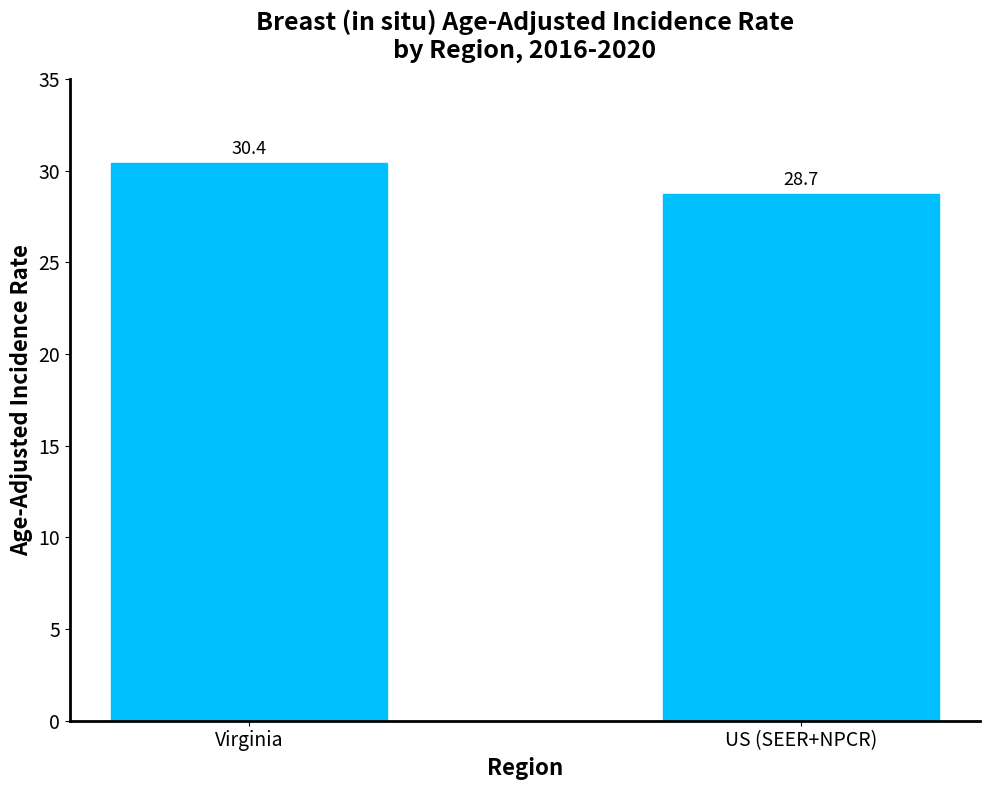

Is it true that the value at Virginia is 21.2?

False